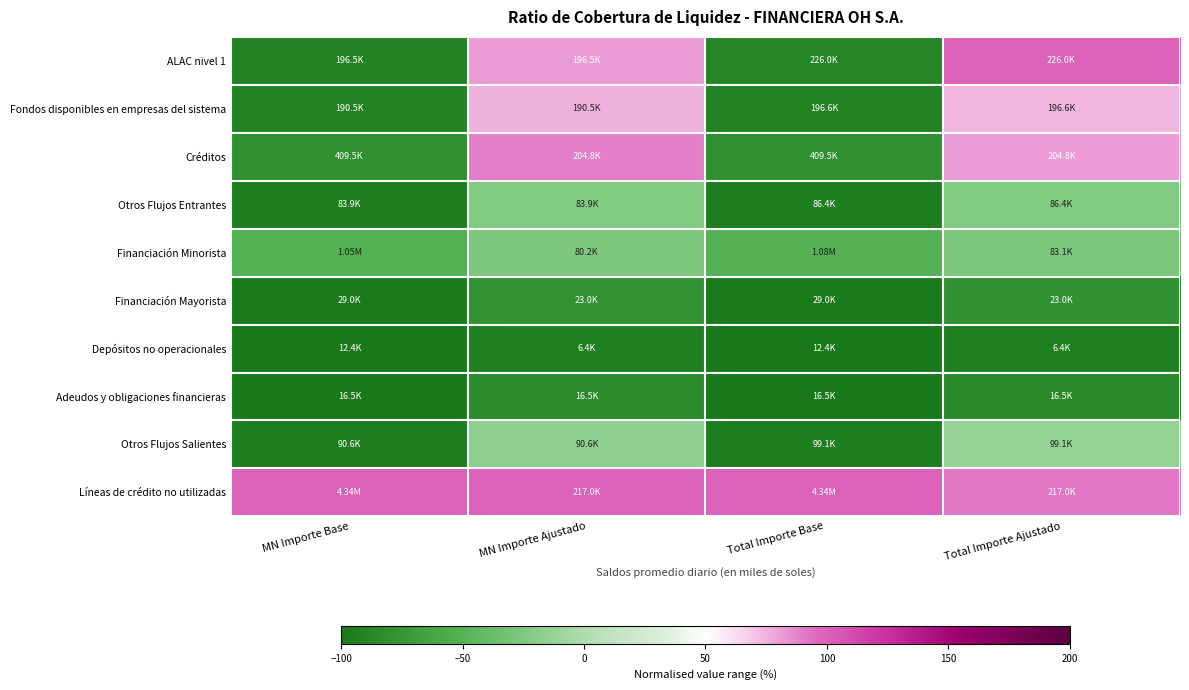

Reading left to right, extract all data points from this chart.

ALAC nivel 1: MN Importe Base=-90.9	MN Importe Ajustado=81.1	Total Importe Base=-89.6	Total Importe Ajustado=100.0
Fondos disponibles en empresas del sistema: MN Importe Base=-91.2	MN Importe Ajustado=75.6	Total Importe Base=-90.9	Total Importe Ajustado=74.0
Créditos: MN Importe Base=-81.1	MN Importe Ajustado=88.7	Total Importe Base=-81.1	Total Importe Ajustado=81.2
Otros Flujos Entrantes: MN Importe Base=-96.1	MN Importe Ajustado=-22.7	Total Importe Base=-96.0	Total Importe Ajustado=-23.6
Financiación Minorista: MN Importe Base=-51.8	MN Importe Ajustado=-26.1	Total Importe Base=-50.2	Total Importe Ajustado=-26.5
Financiación Mayorista: MN Importe Base=-98.7	MN Importe Ajustado=-78.8	Total Importe Base=-98.7	Total Importe Ajustado=-79.7
Depósitos no operacionales: MN Importe Base=-99.4	MN Importe Ajustado=-94.1	Total Importe Base=-99.4	Total Importe Ajustado=-94.3
Adeudos y obligaciones financieras: MN Importe Base=-99.2	MN Importe Ajustado=-84.8	Total Importe Base=-99.2	Total Importe Ajustado=-85.4
Otros Flujos Salientes: MN Importe Base=-95.8	MN Importe Ajustado=-16.5	Total Importe Base=-95.4	Total Importe Ajustado=-12.3
Líneas de crédito no utilizadas: MN Importe Base=100.0	MN Importe Ajustado=100.0	Total Importe Base=100.0	Total Importe Ajustado=92.1